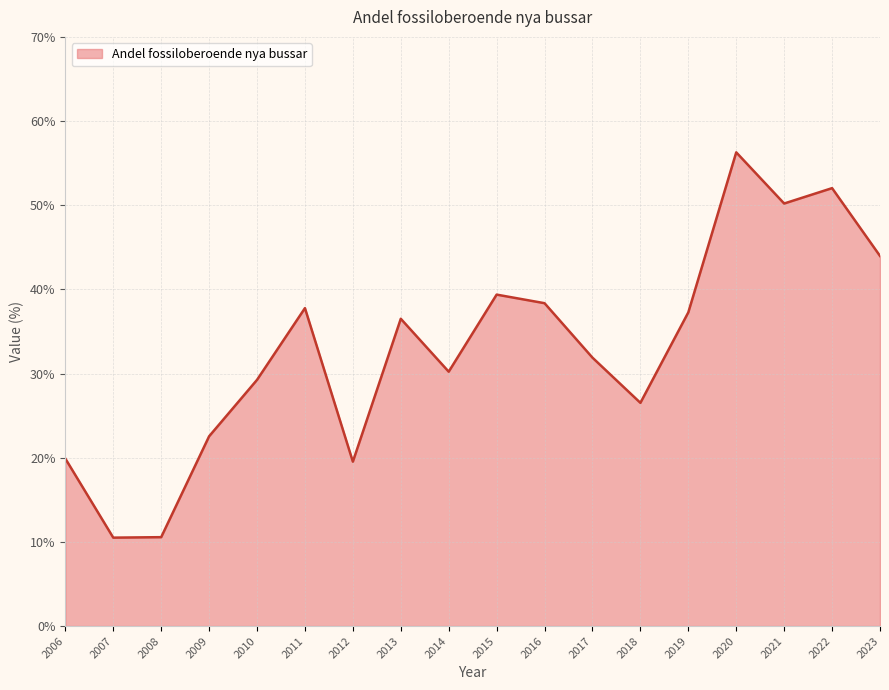

What is the smallest value displayed?

10.5